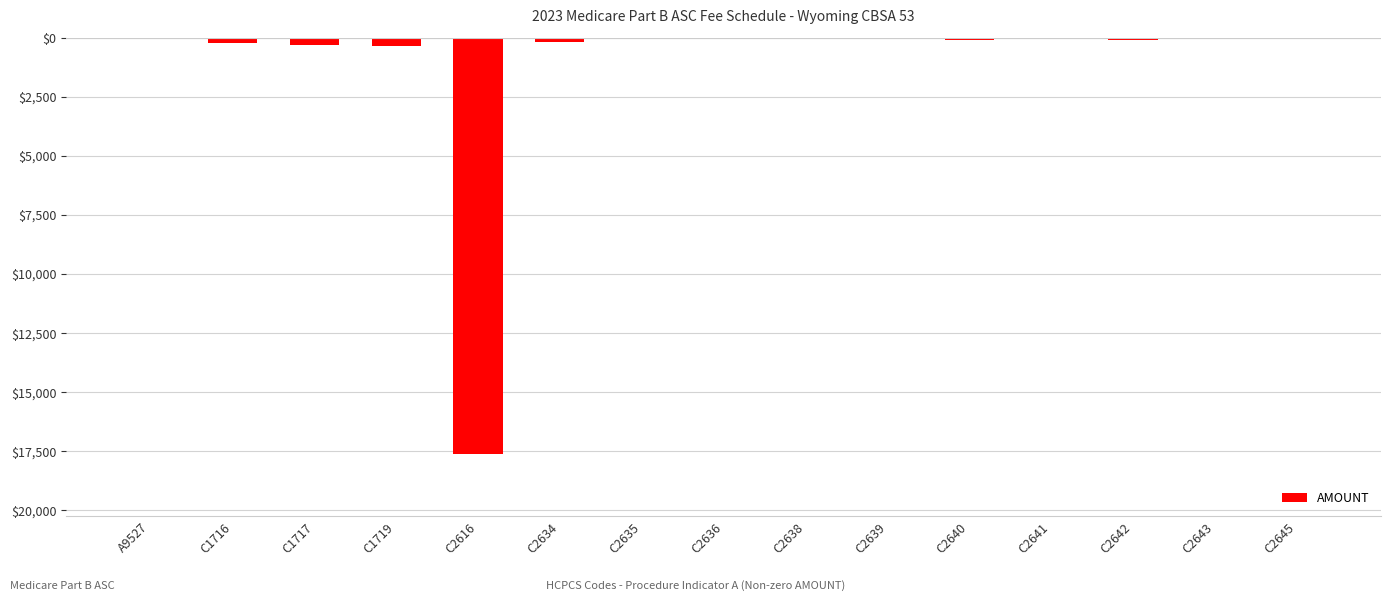

What is the label of the 10th bar from the right?

C2634